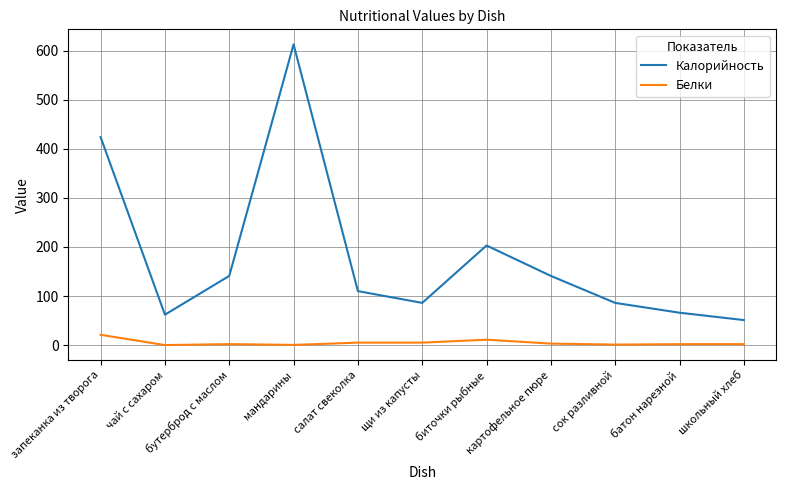

List the series in order of their peak value, lowest first.

Белки, Калорийность